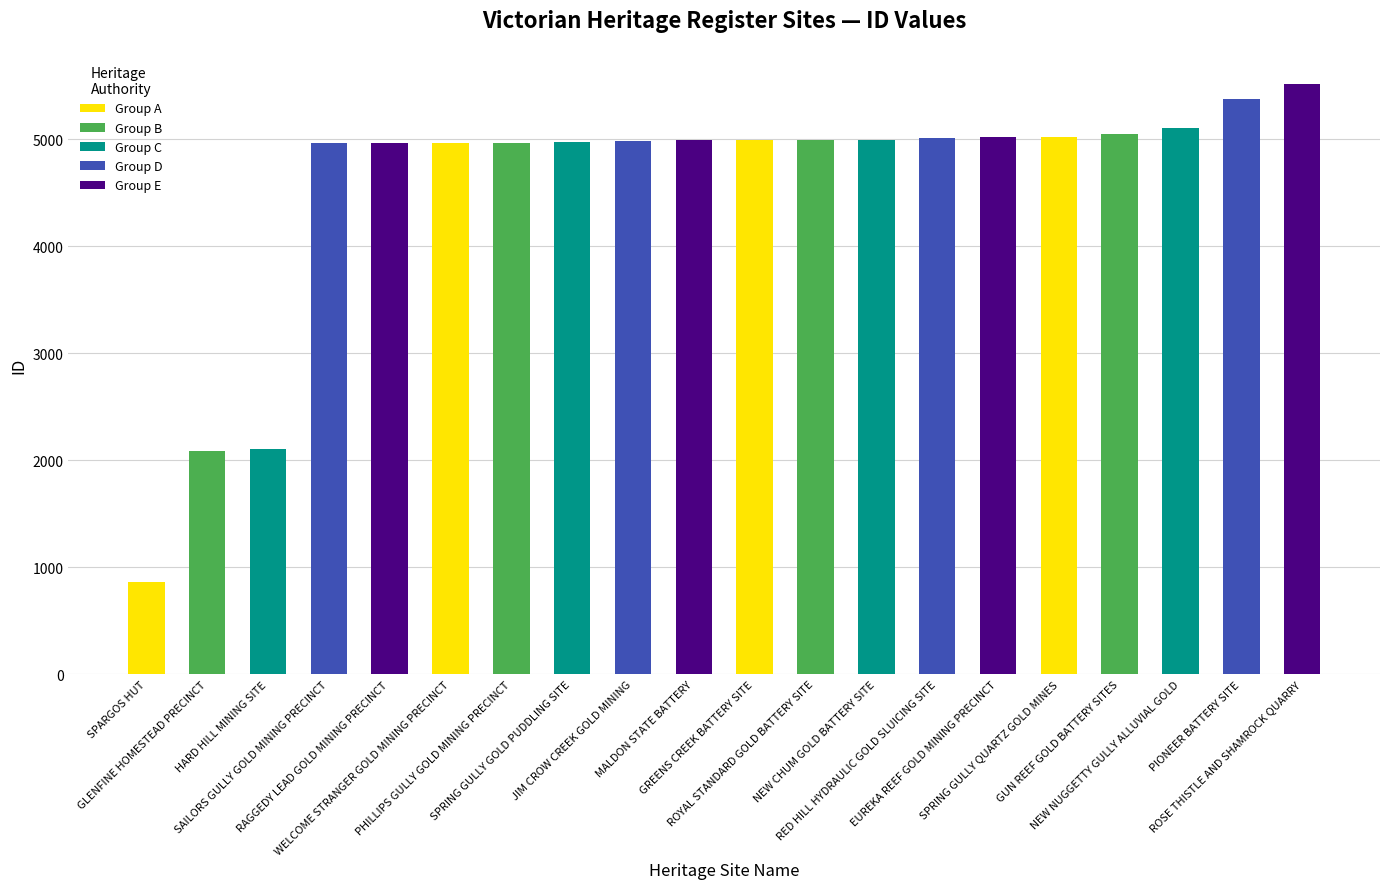

What is the minimum value shown in the chart?

860